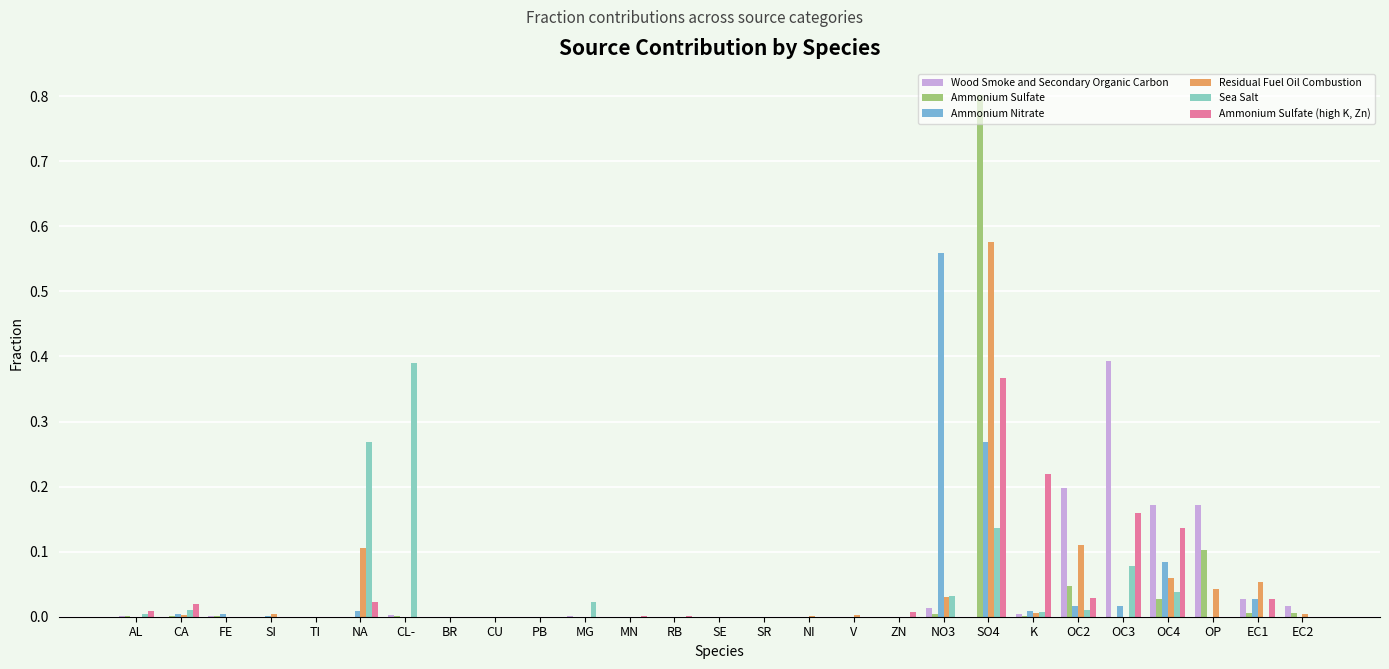

At which category is the sum across all series the highest?

SO4